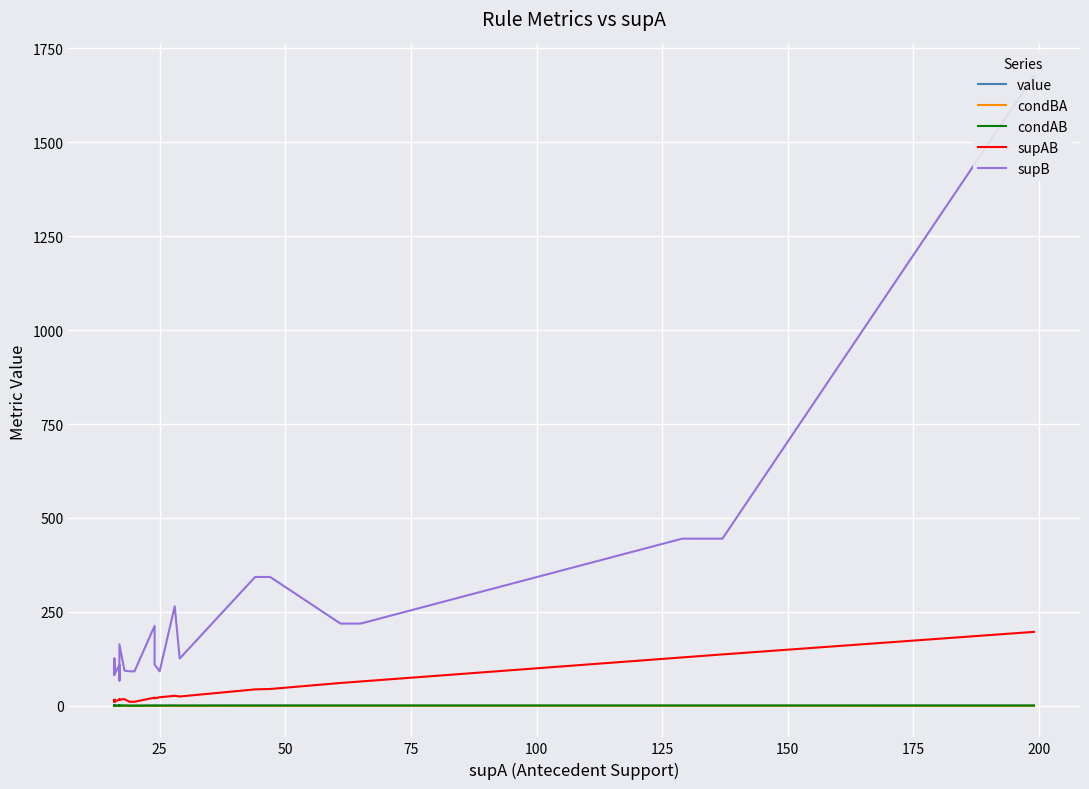

Reading right to left, list all the values displayed in this chart.

value: 0.9	0.7	0.7	0.7	0.7	0.7	0.7	0.7	0.7	0.7	0.9	0.9	0.9	0.9	0.7	0.9	0.7	0.8	0.8	0.9	0.7	0.7	0.7	0.8	0.9	0.9	0.7	0.8	0.8	0.7	0.8	0.8	0.8	0.8	0.9	0.9	0.8	0.9	0.9	0.9
condBA: 0.1	0.3	0.3	0.3	0.3	0.3	0.3	0.3	0.3	0.3	0.1	0.1	0.1	0.1	0.2	0.1	0.2	0.2	0.2	0.1	0.1	0.1	0.1	0.2	0.1	0.1	0.2	0.2	0.2	0.2	0.2	0.1	0.1	0.1	0.1	0.1	0.1	0.1	0.1	0.1
condAB: 1.0	1.0	1.0	1.0	1.0	1.0	1.0	1.0	1.0	1.0	1.0	1.0	1.0	1.0	0.9	1.0	0.9	0.8	0.8	0.9	0.6	0.6	0.6	1.0	1.0	1.0	0.9	1.0	1.0	0.9	1.0	0.7	0.8	0.7	0.9	1.0	0.8	1.0	1.0	1.0
supAB: 197.0	137.0	136.0	130.0	129.0	65.0	63.0	62.0	62.0	61.0	45.0	44.0	44.0	44.0	25.0	27.0	23.0	20.0	20.0	22.0	11.0	11.0	11.0	18.0	17.0	17.0	16.0	17.0	17.0	16.0	17.0	11.0	13.0	11.0	15.0	16.0	13.0	16.0	16.0	16.0
supB: 1676.0	445.0	445.0	445.0	445.0	219.0	219.0	219.0	219.0	219.0	343.0	343.0	343.0	343.0	126.0	265.0	92.0	110.0	110.0	213.0	92.0	92.0	92.0	94.0	164.0	164.0	68.0	94.0	94.0	68.0	110.0	83.0	110.0	83.0	126.0	110.0	110.0	110.0	110.0	110.0